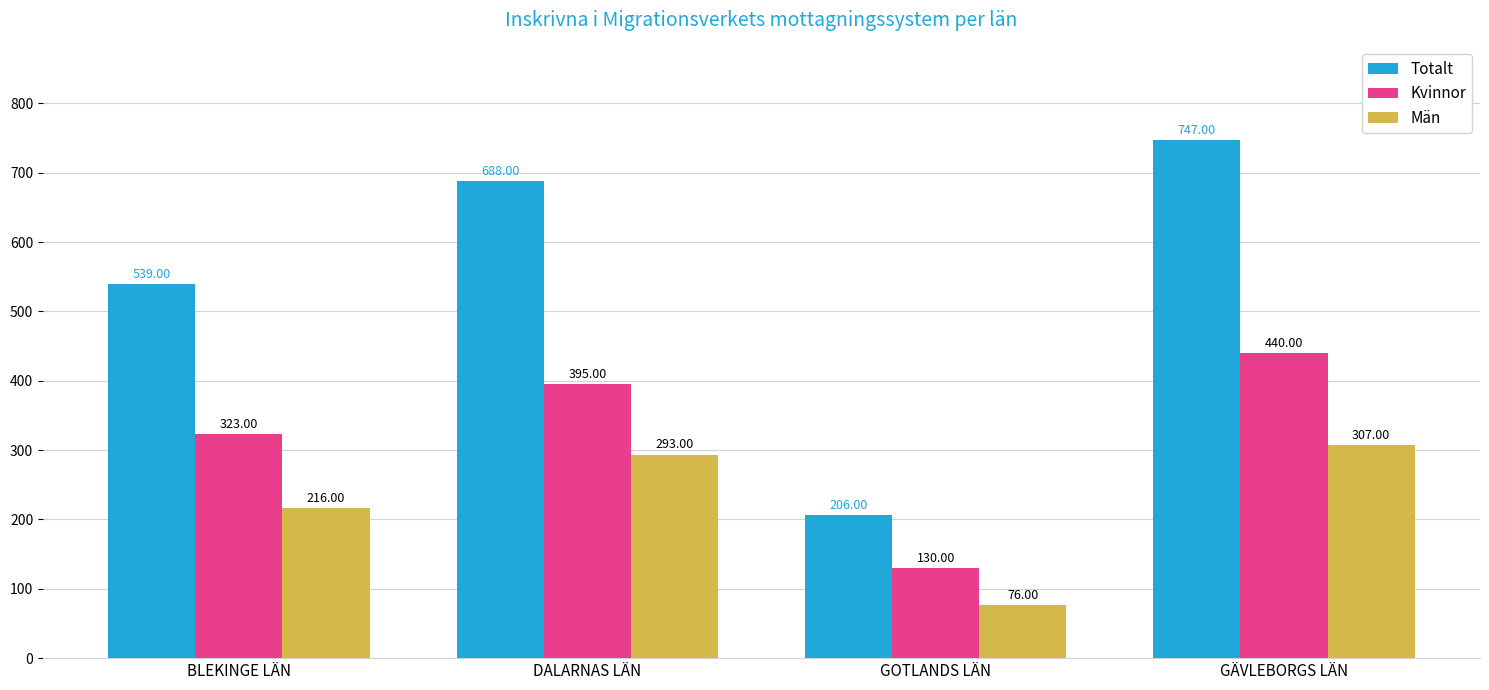

How many values in the Män series are below 293?

2